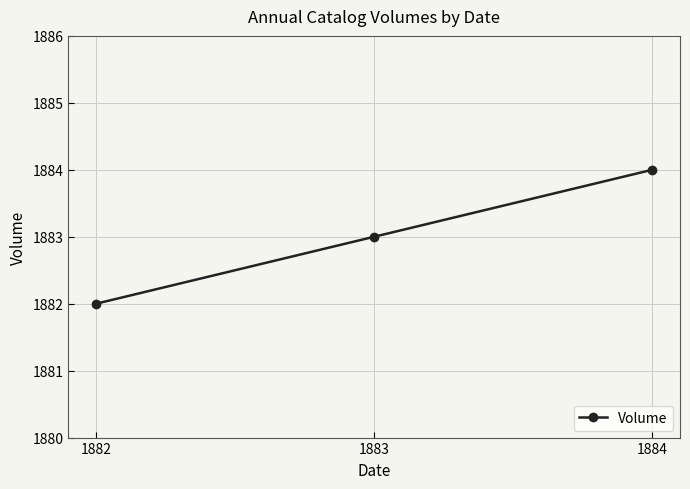

What is the ratio of the value at 1883 to the value at 1882?

1.0